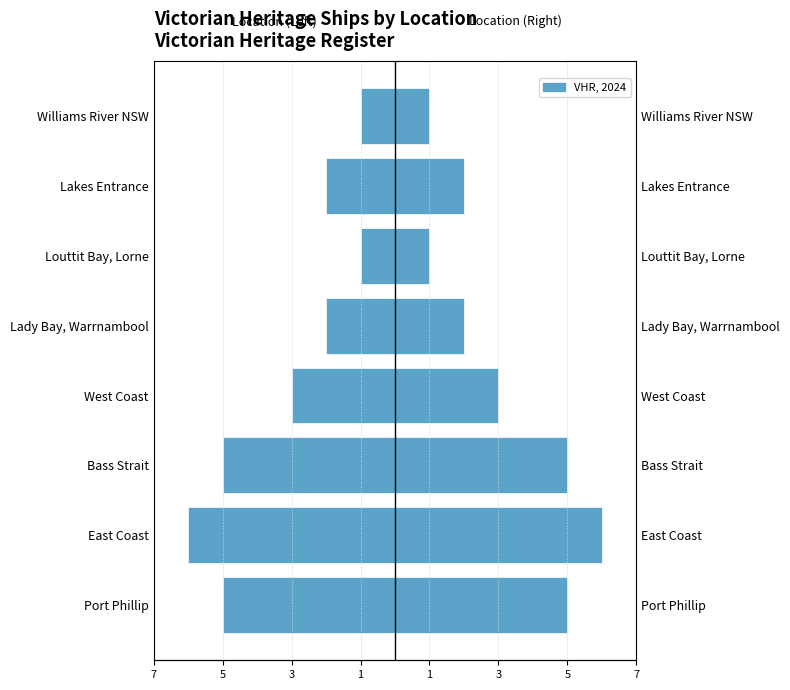

What is the difference between the maximum and minimum values in the VHR Ships (Right) series?

5